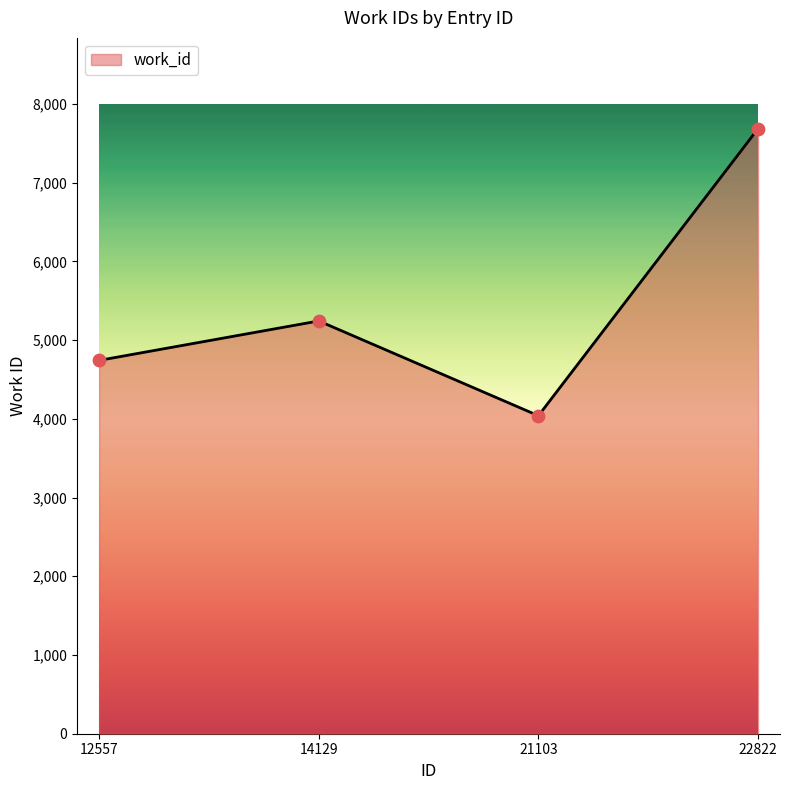

What is the change in value from 14129 to 21103?

-1204